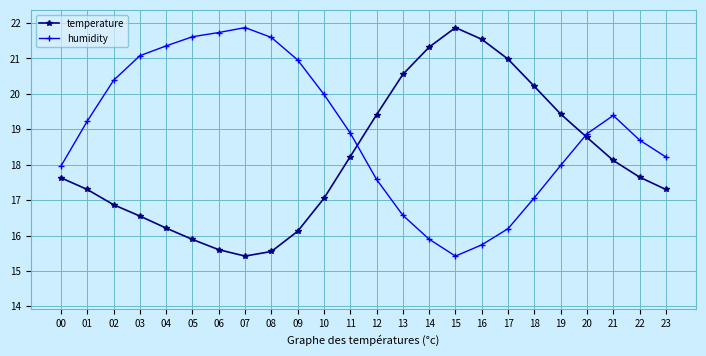

Does the chart display data point markers on the line(s)?

Yes